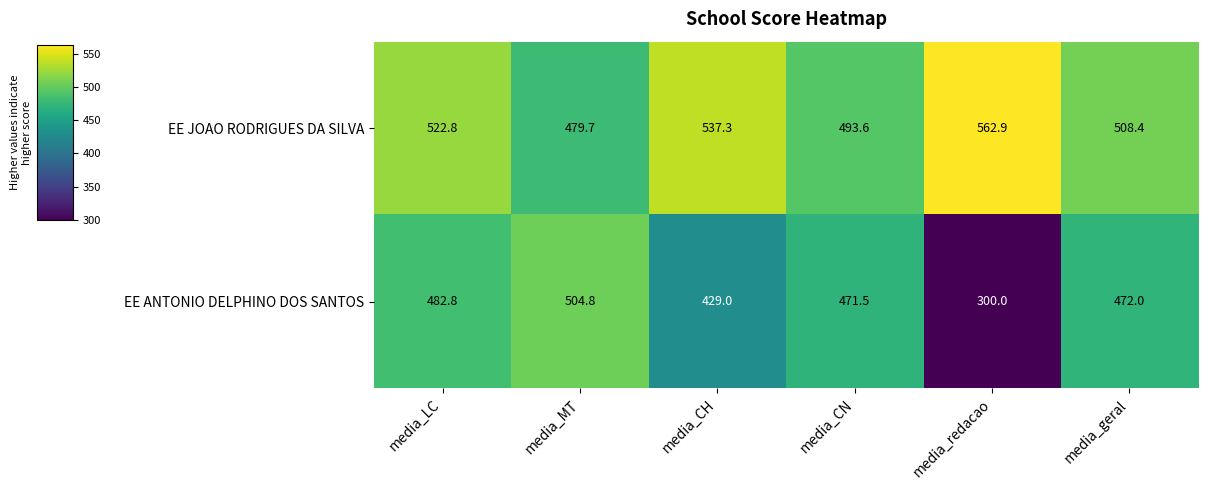

At which category does the chart reach its peak across all series?

media_redacao